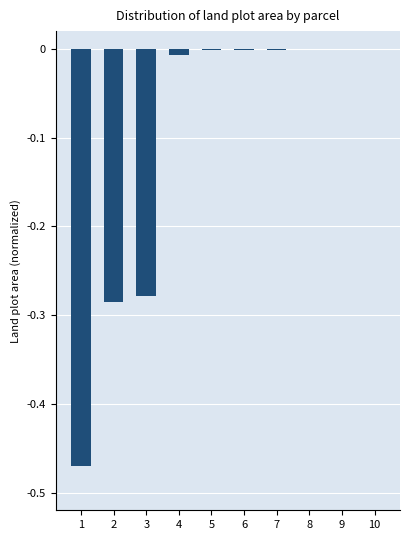

Is it true that the value at 8 is -0.0?

True